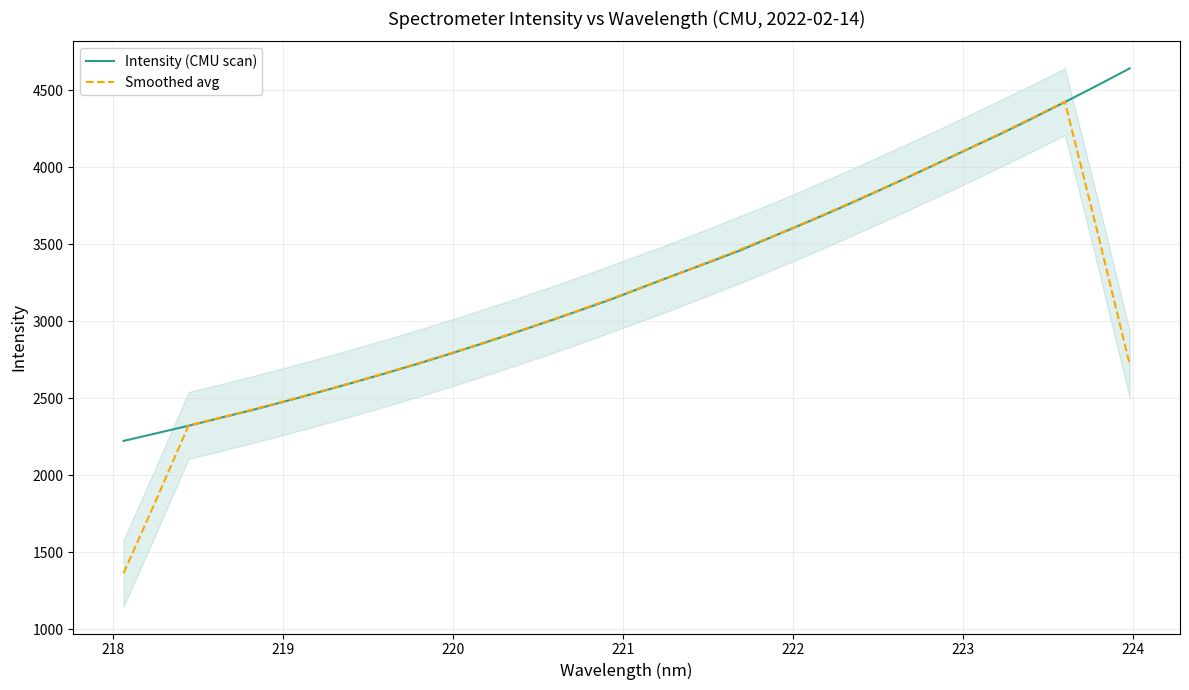

Which series has the widest spread of Y values?

Smoothed avg